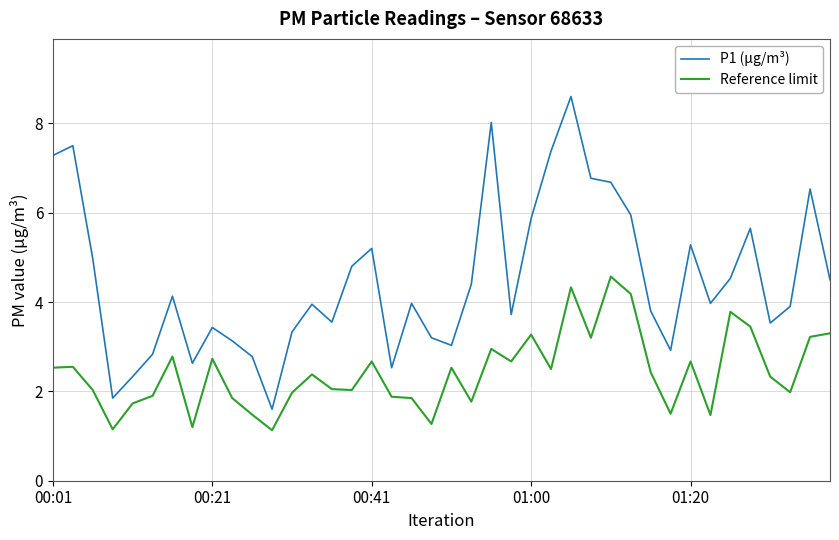

True or false: Reference limit and P1 (µg/m³) cross at least once.

False